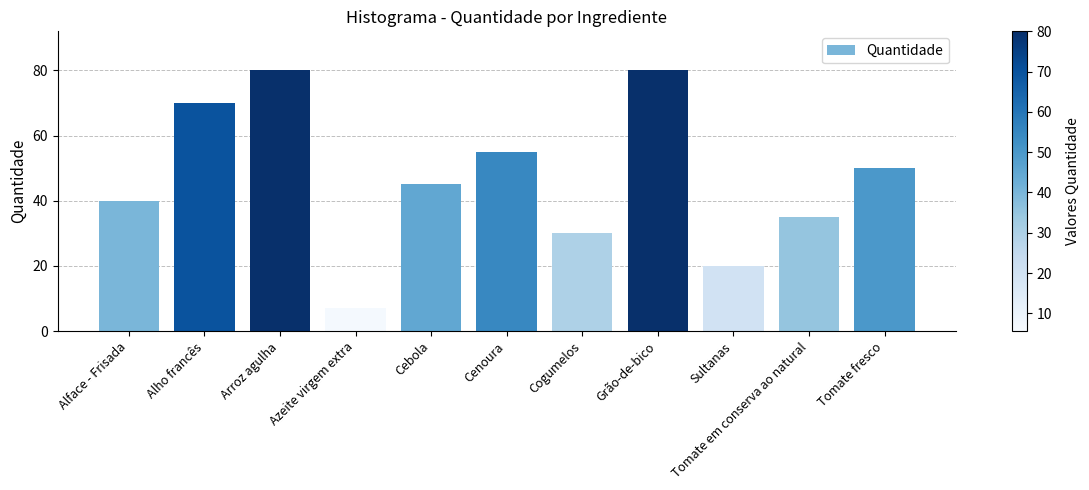

Are the bars grouped side by side (vs. stacked)?

No